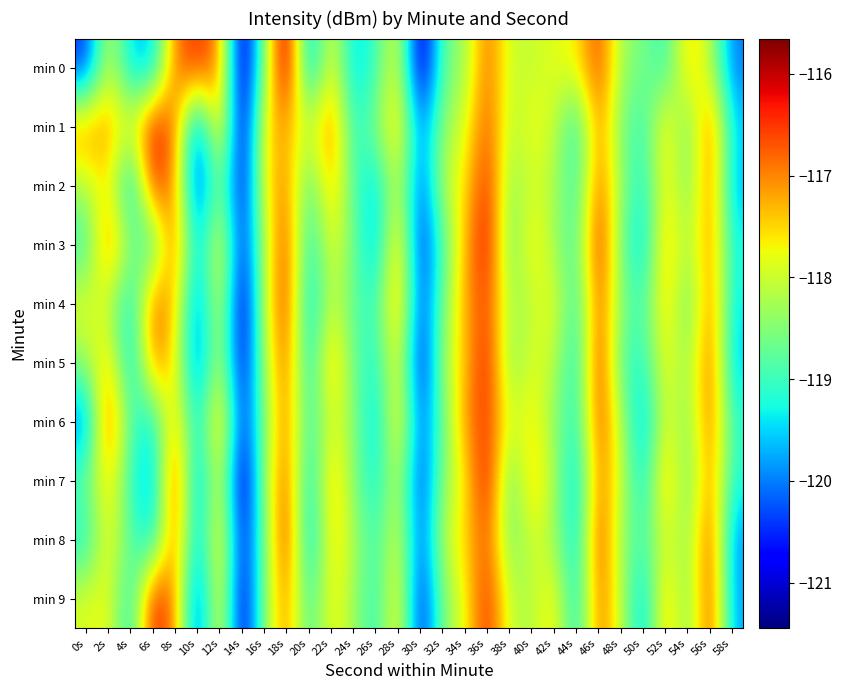

Between 42s and 18s, which is larger?

18s